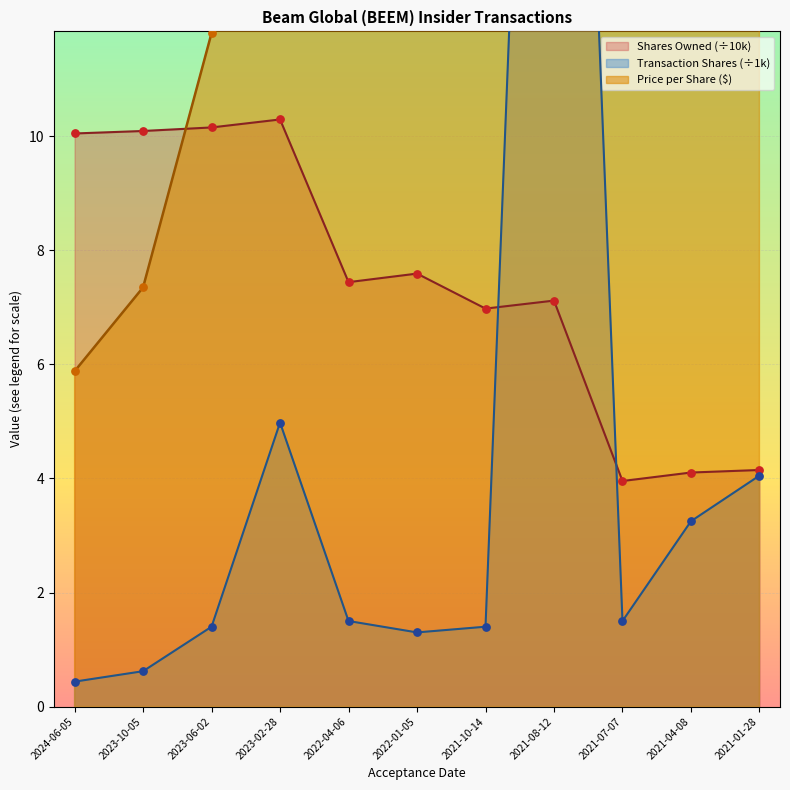

At which category is the sum across all series the highest?

2021-01-28